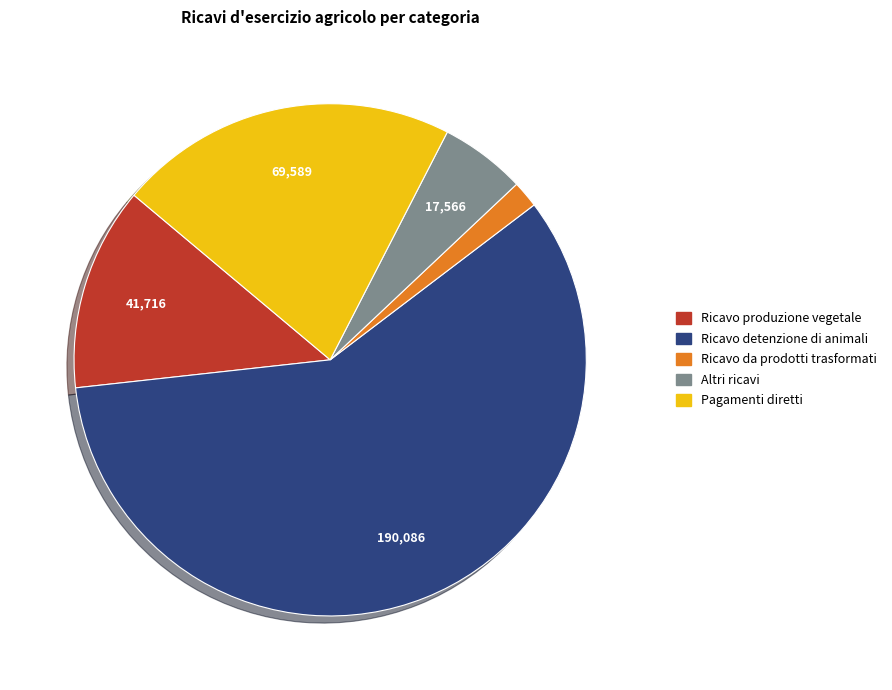

Which has a higher value, Ricavo produzione vegetale or Ricavo detenzione di animali?

Ricavo detenzione di animali